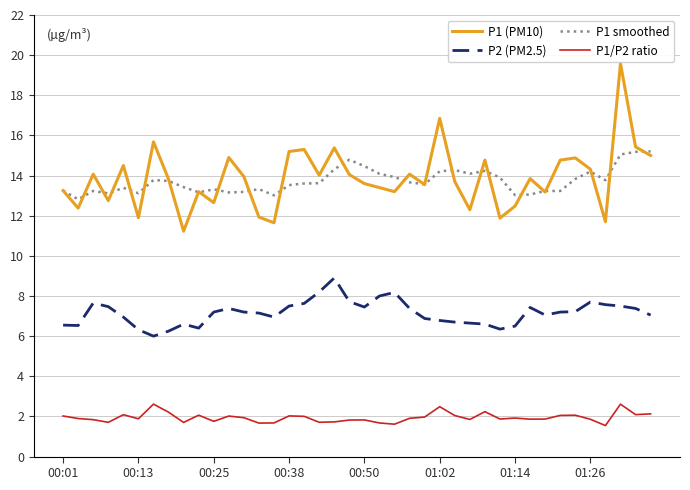

Which series has the widest spread of values?

P1 (PM10)